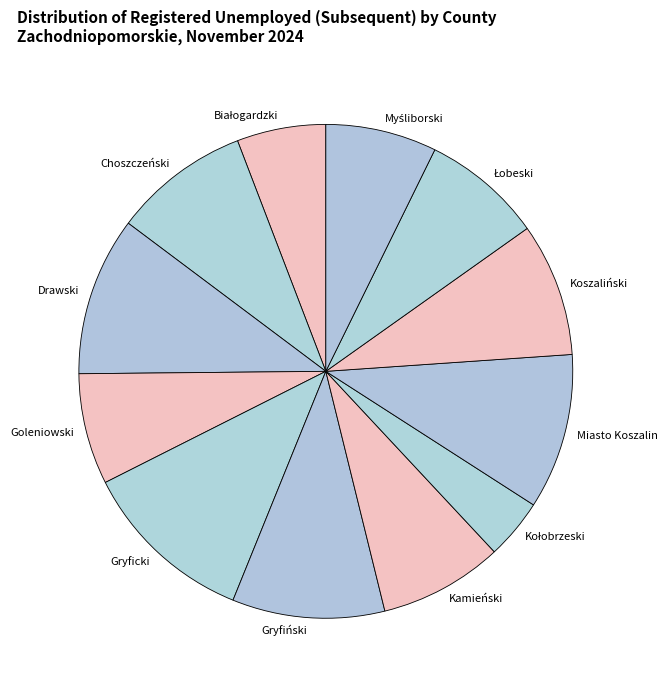

Is there any slice that represents more than half of the pie?

No